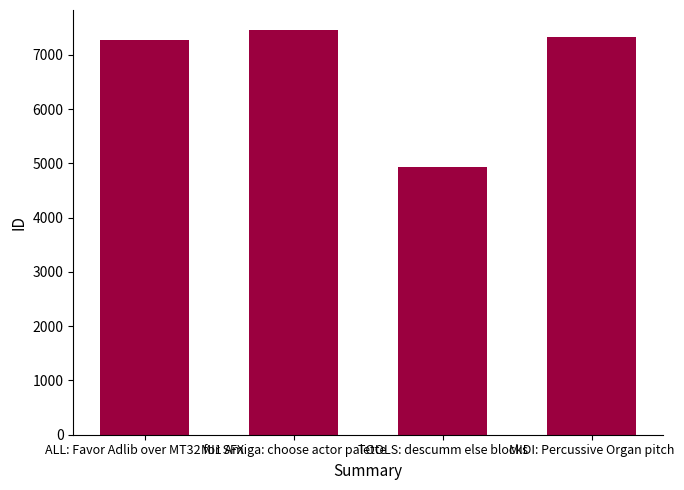

Are the bars grouped side by side (vs. stacked)?

No